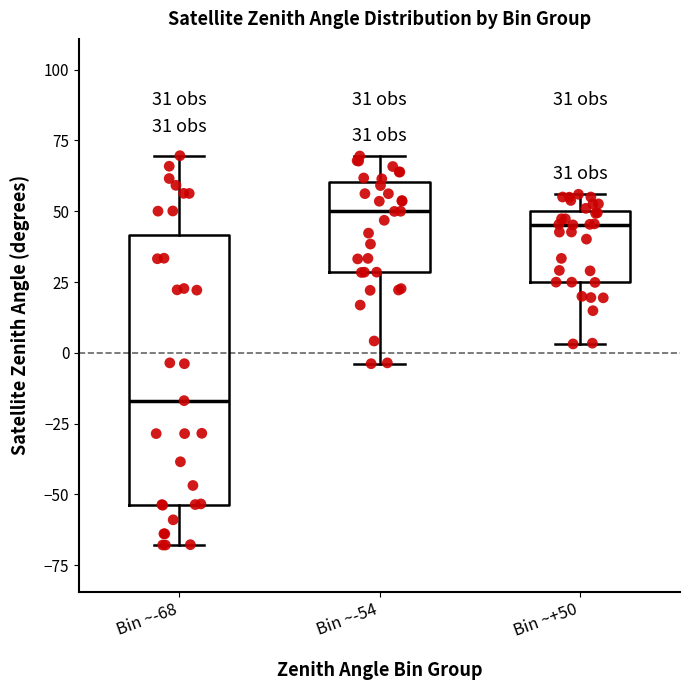

Which box's median line is the lowest?

Bin ~-68